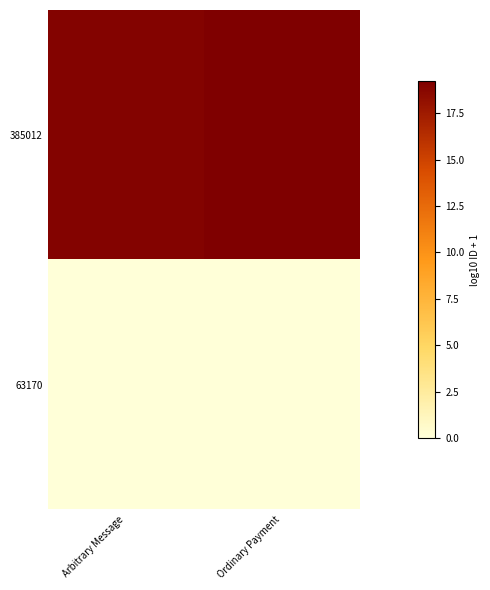

Rank the series by their maximum value, from lowest to highest.

63170, 385012